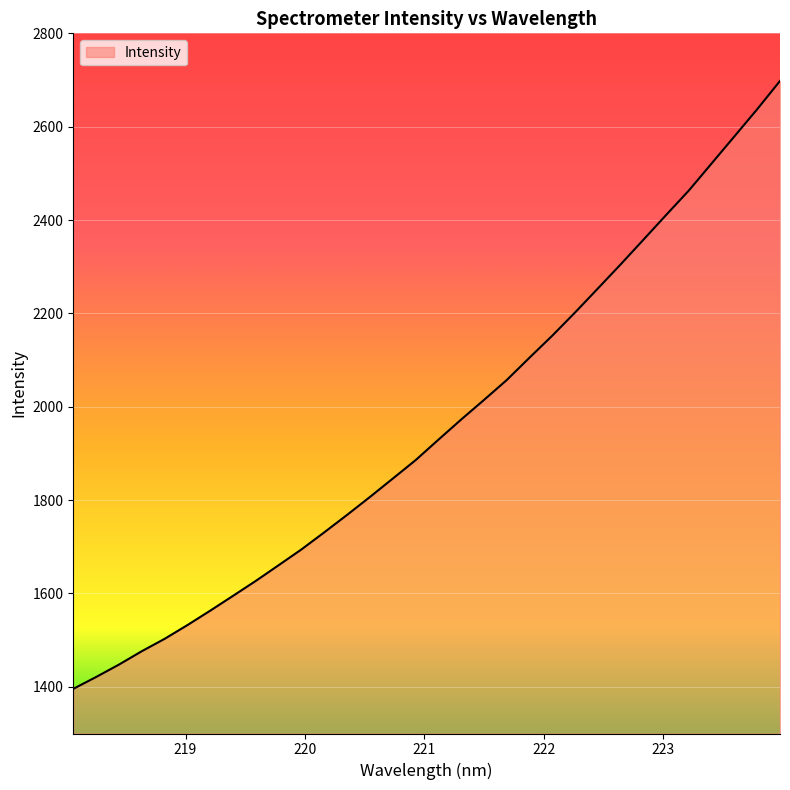

How many values are below 1929?

16